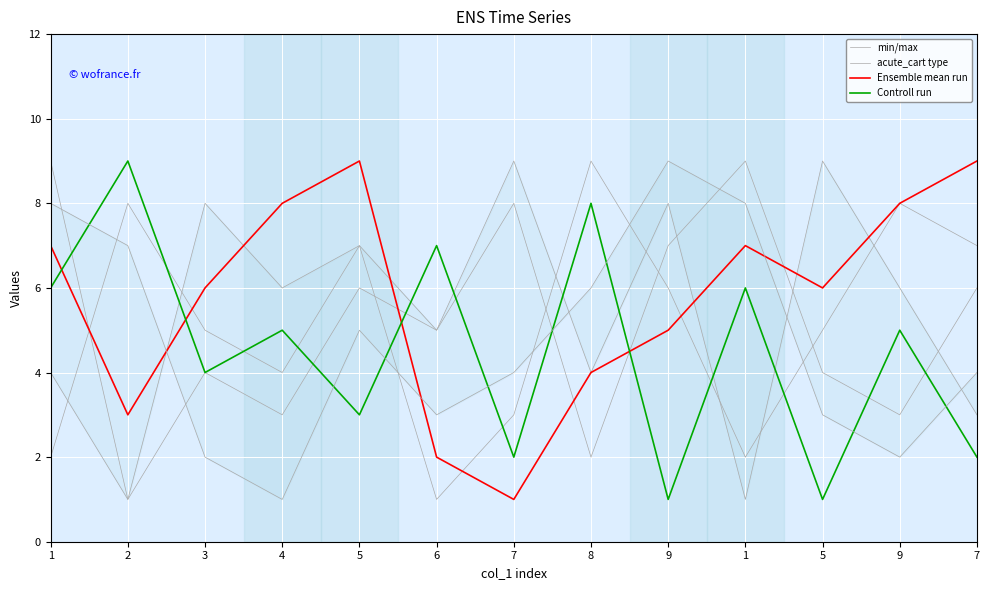

Which series has the largest total across all categories?

Ensemble mean run